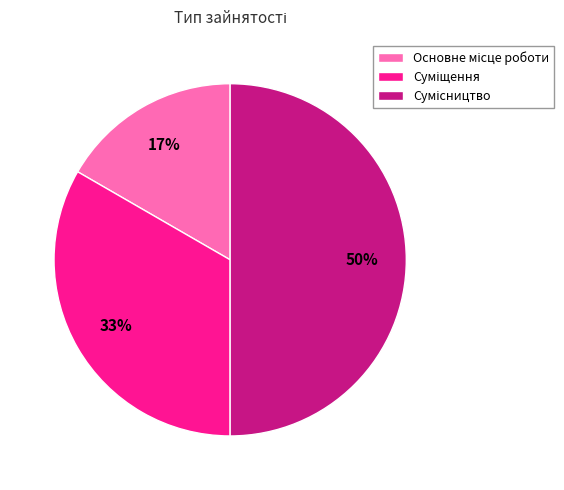

To the nearest percent, what is the average slice percentage?

33%